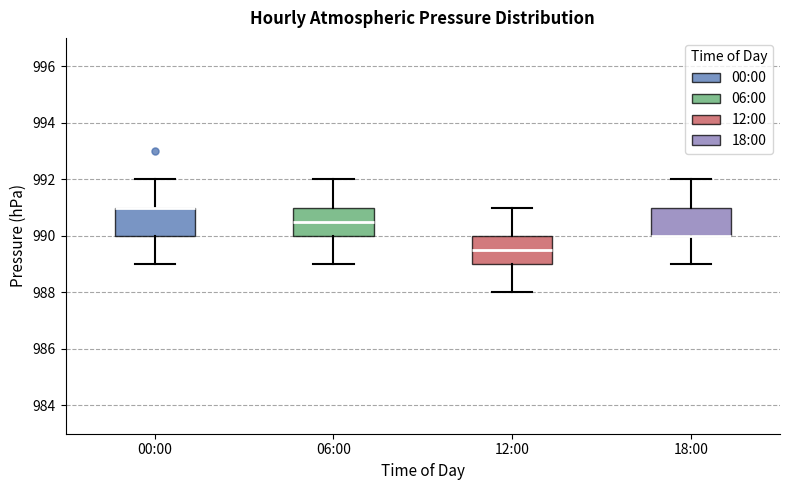

Where is the upper edge of the box for 12:00 on the y-axis? The values are not printed on the chart, so give them approximately, as read against the axis.

990.0